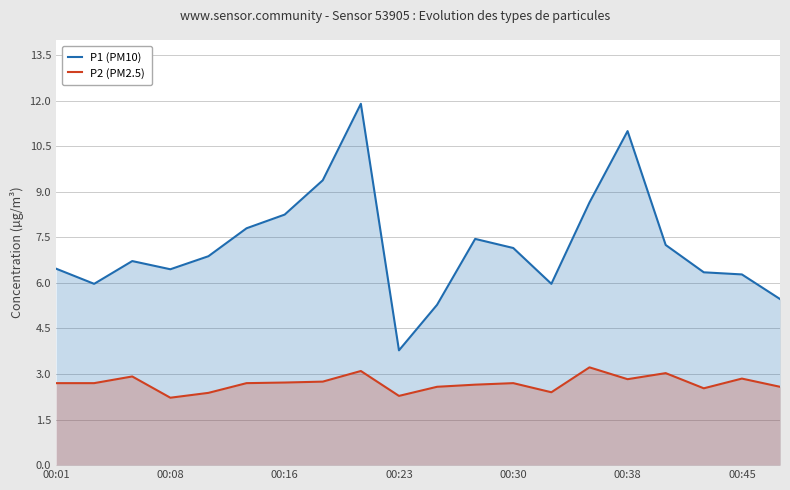

Is it true that P1 (PM10) equals 9.5 at 00:23?

False